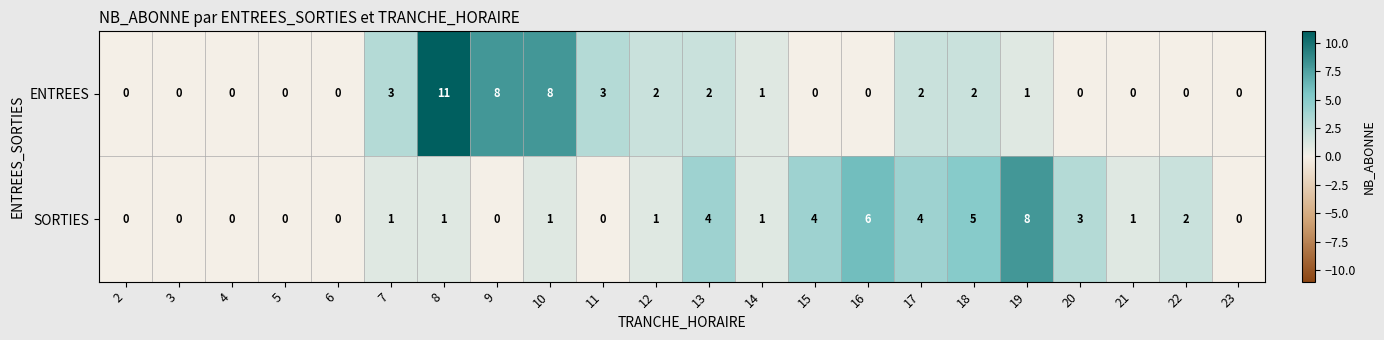

How many series are shown in this chart?

2